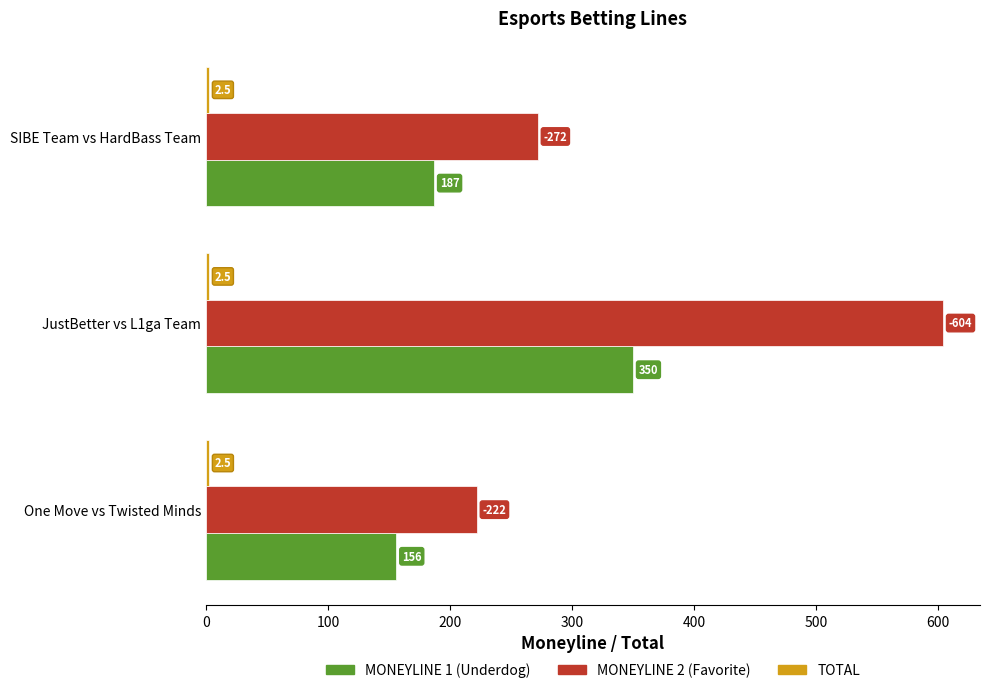

What is the greatest value displayed?

604.0